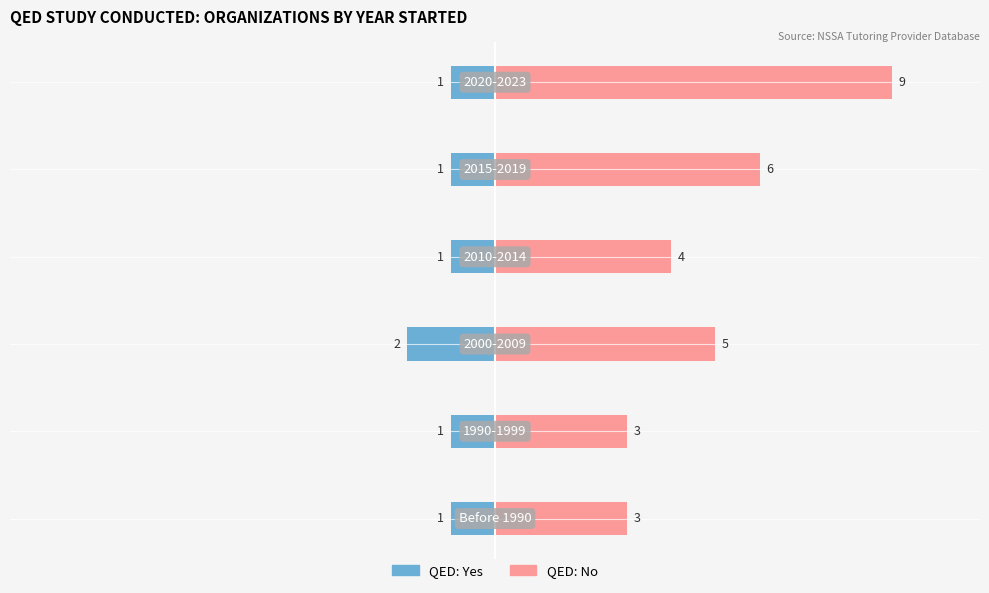

Which series has the largest total across all categories?

QED: No